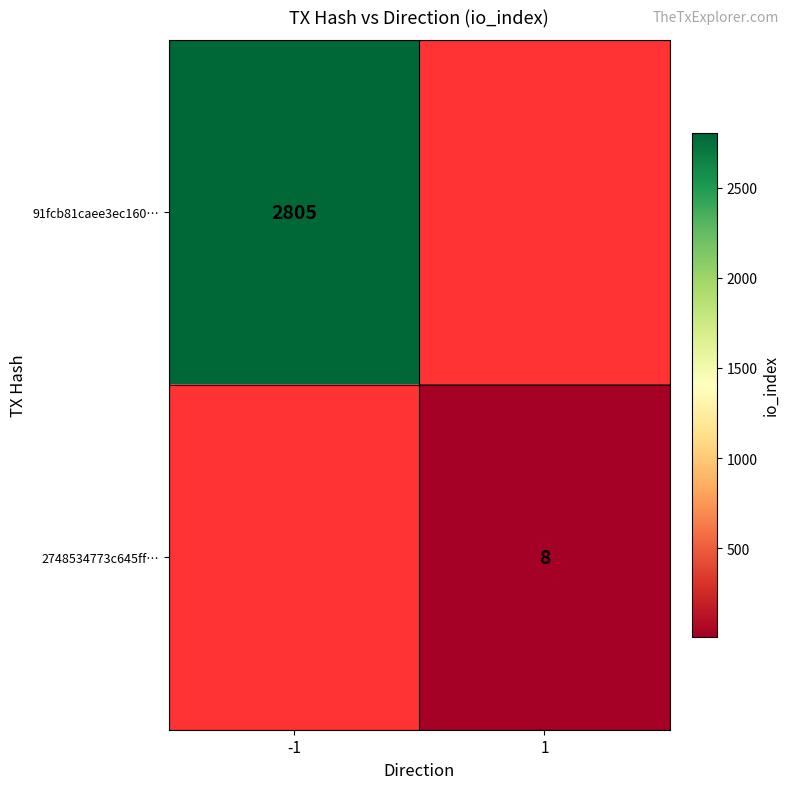

The value of 2748534773c645ff… at 1 is 8. True or false?

True